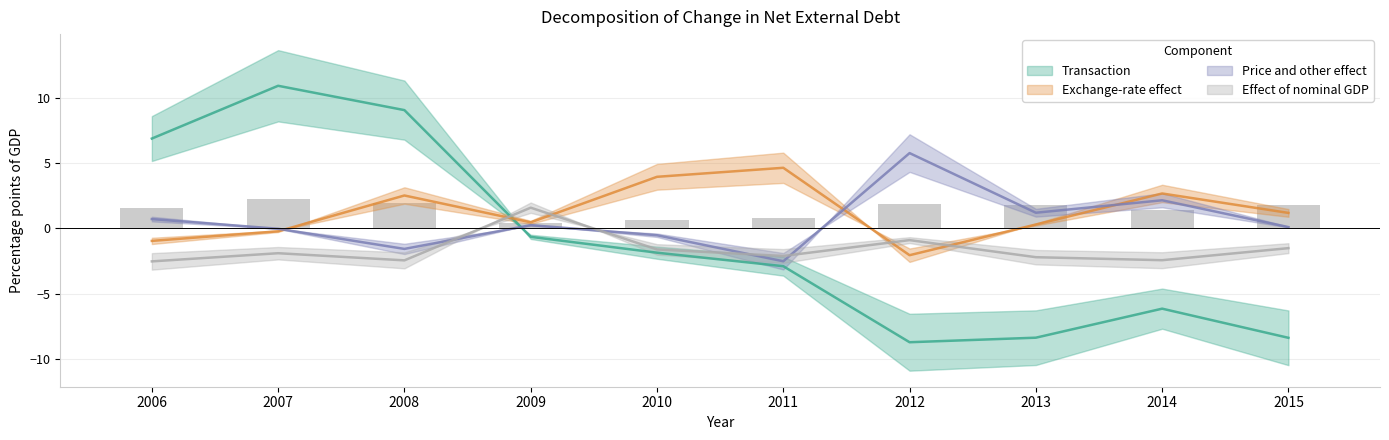

Where is Transaction nearest to the value 1?

2009